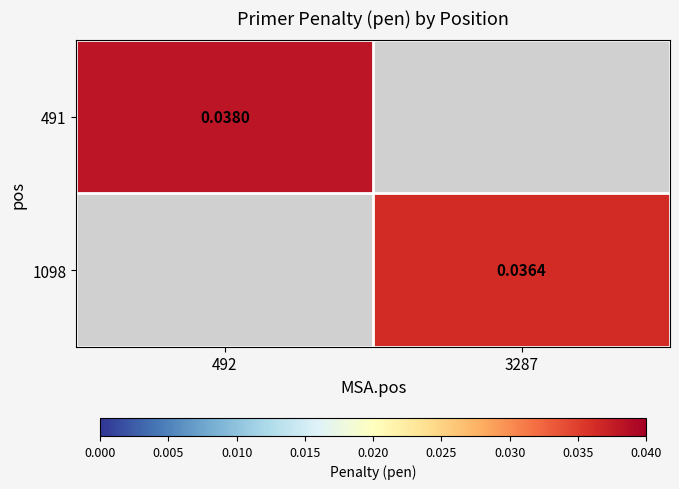

Rank the categories by 1098 value from highest to lowest.

492, 3287